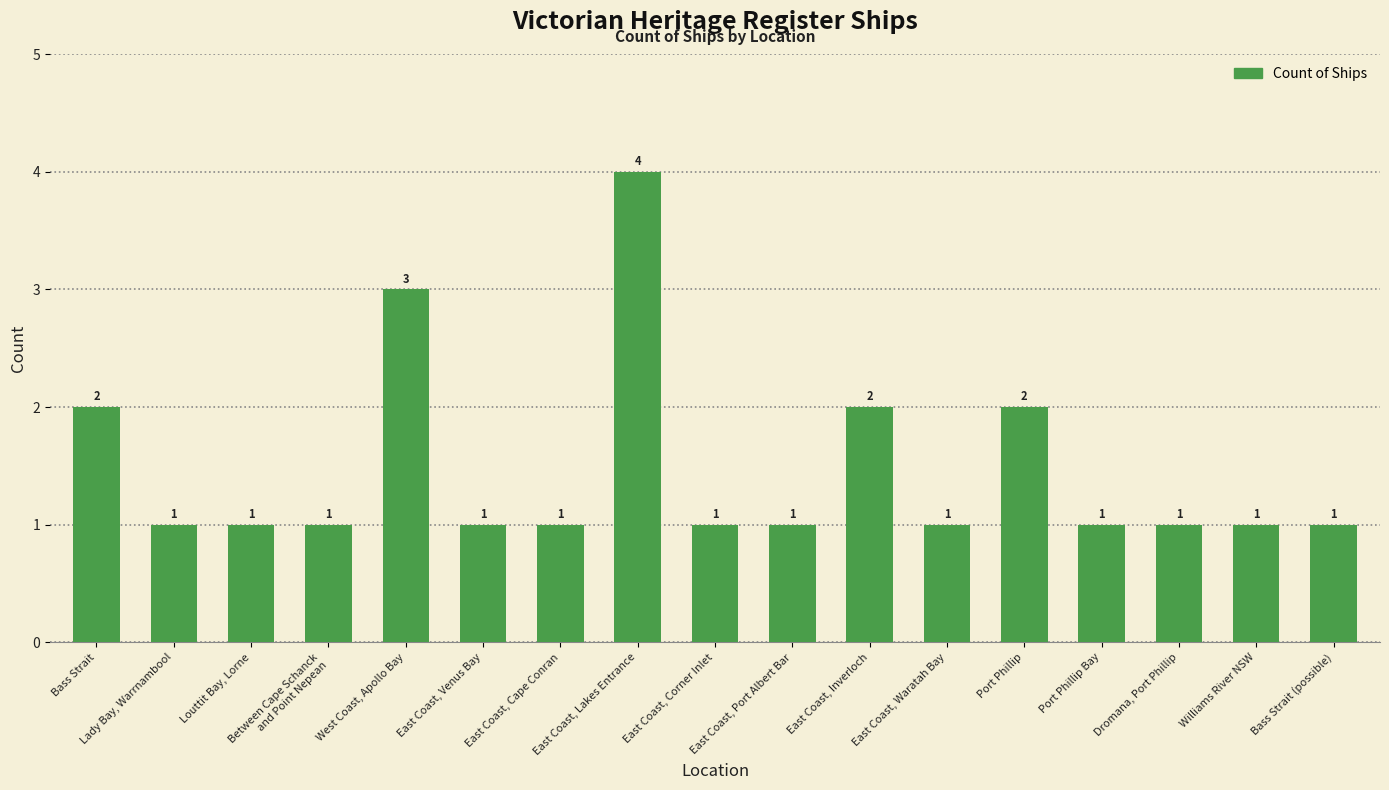

What is the ratio of the value at Bass Strait (possible) to the value at East Coast, Waratah Bay?

1.0